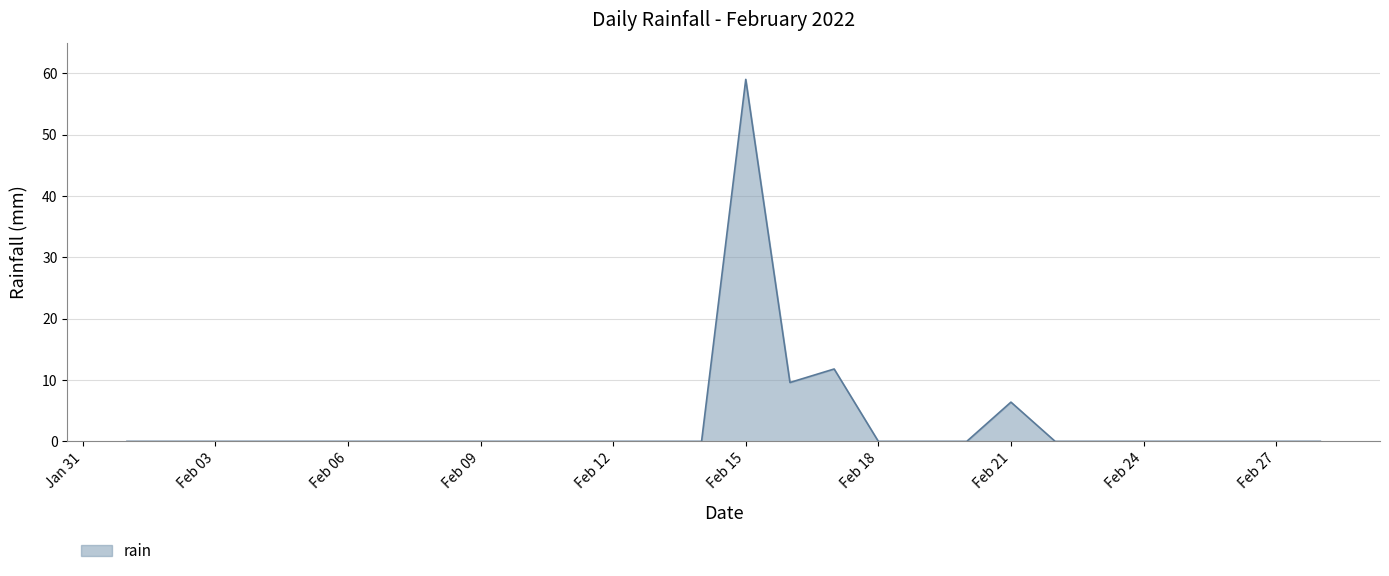

What is the greatest value displayed?

59.0